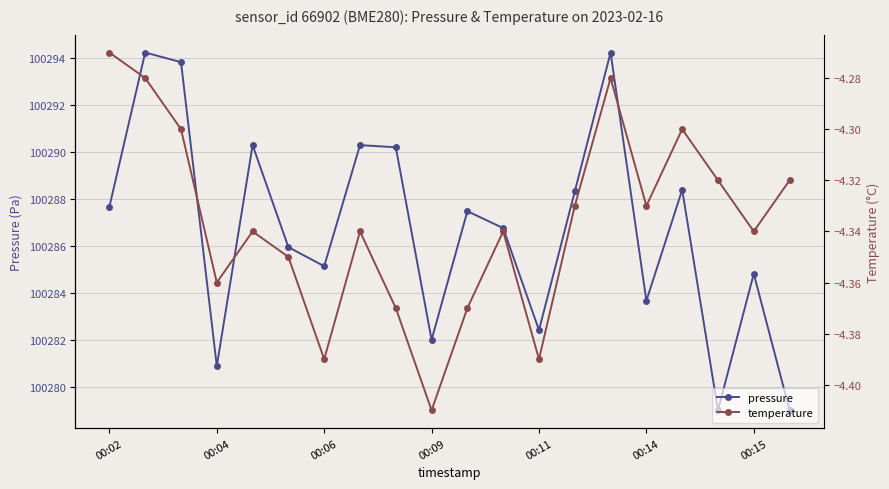

What is the minimum value for pressure?

100279.0